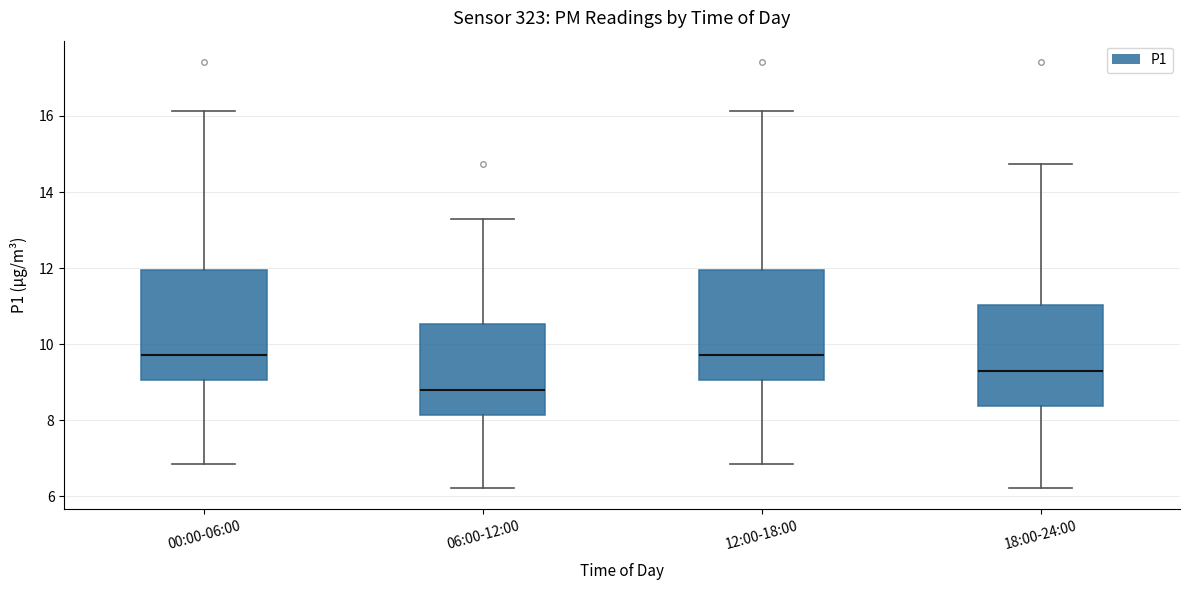

Reading left to right, read every box against the y-axis: the position of its median line, the range the box covers, and the ends of its whiskers. The values are not printed on the chart, so give them approximately, as read against the axis.

00:00-06:00: median 9.8, box 9.0 to 12.0, whiskers 6.8 to 16.2
06:00-12:00: median 8.8, box 8.2 to 10.6, whiskers 6.2 to 13.4
12:00-18:00: median 9.8, box 9.0 to 12.0, whiskers 6.8 to 16.2
18:00-24:00: median 9.2, box 8.4 to 11.0, whiskers 6.2 to 14.8